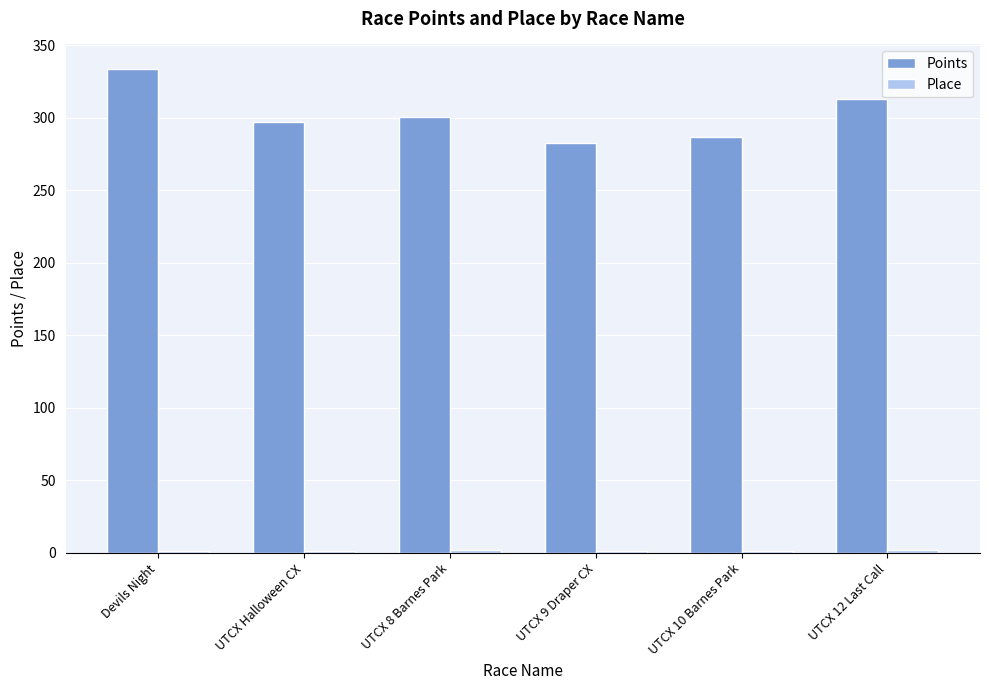

At which category is the sum across all series the highest?

Devils Night